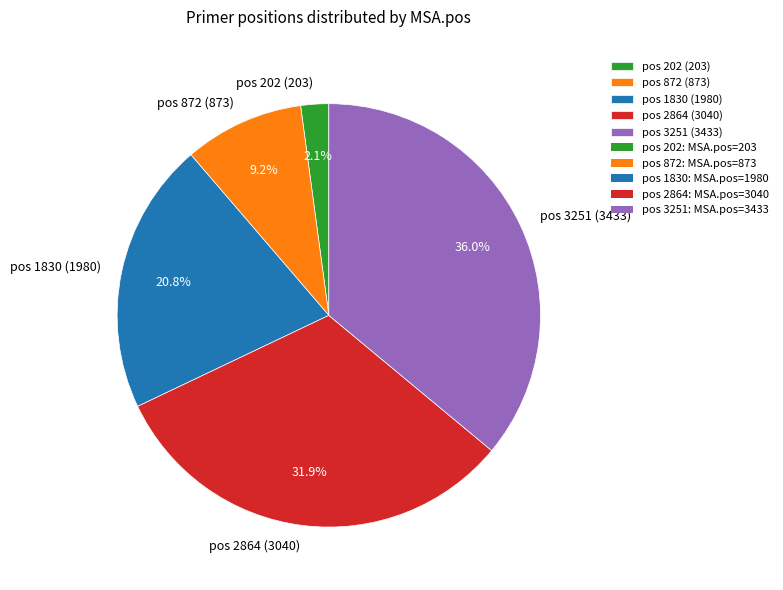

What portion of the pie excludes pos 2864 (3040)?

68.1%